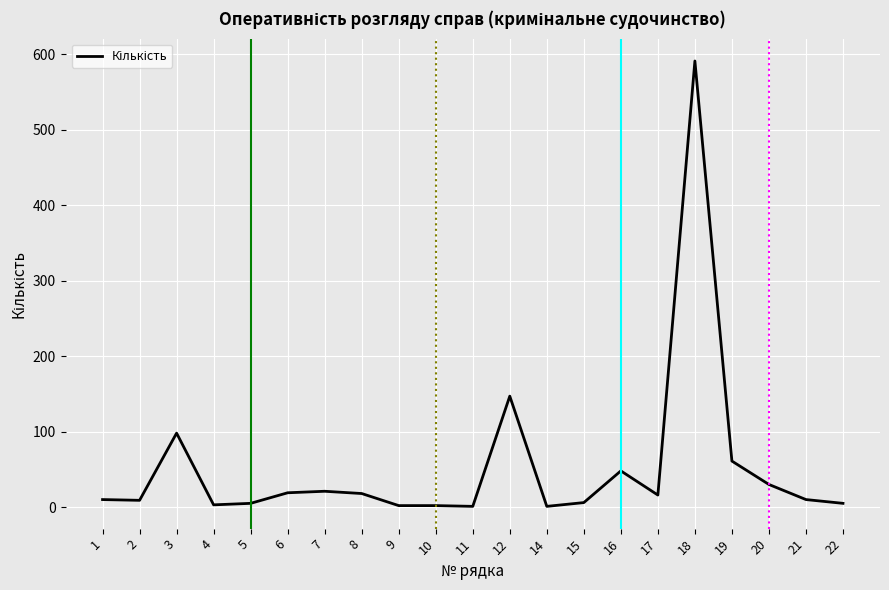

Is it true that the value at 8 is 18?

True